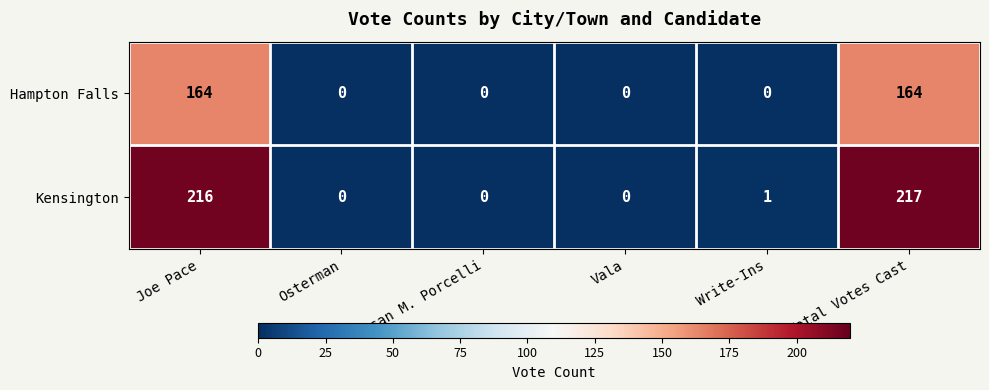

At which category does the chart reach its peak across all series?

Total Votes Cast